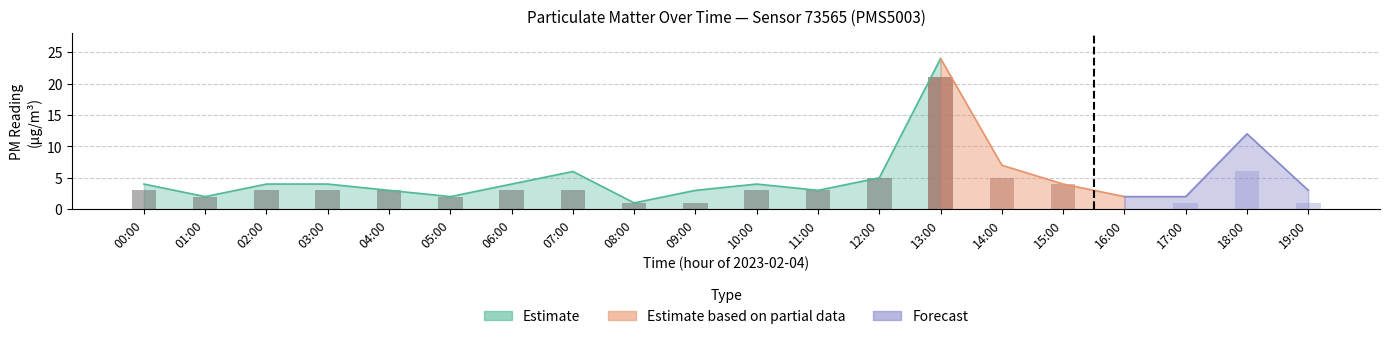

How many values are below 3?

4